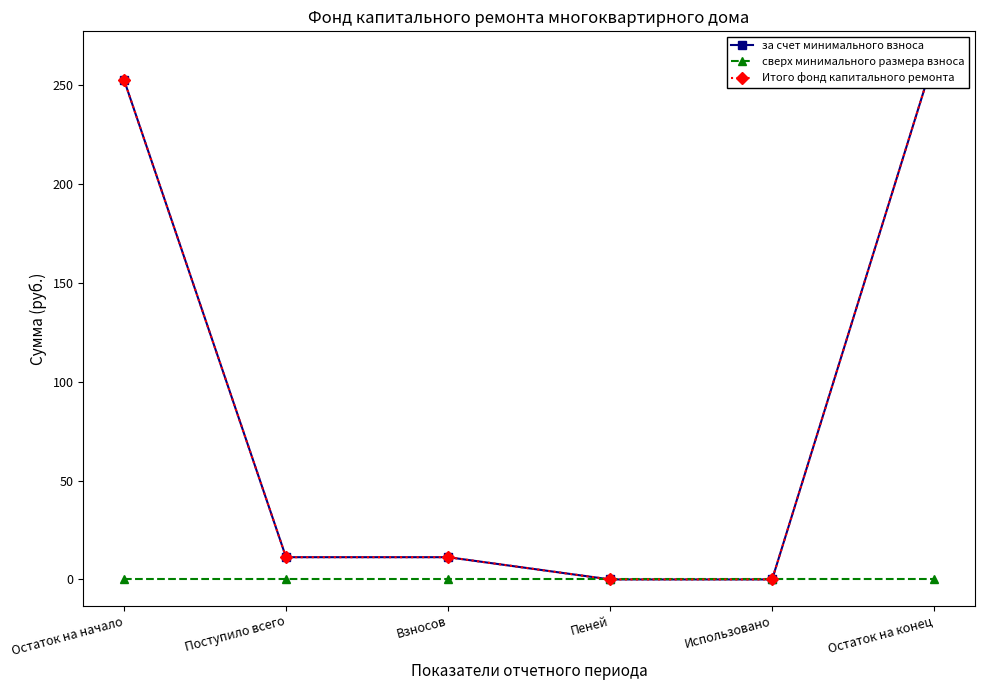

The value of Итого фонд капитального ремонта at Взносов is 11.2. True or false?

True